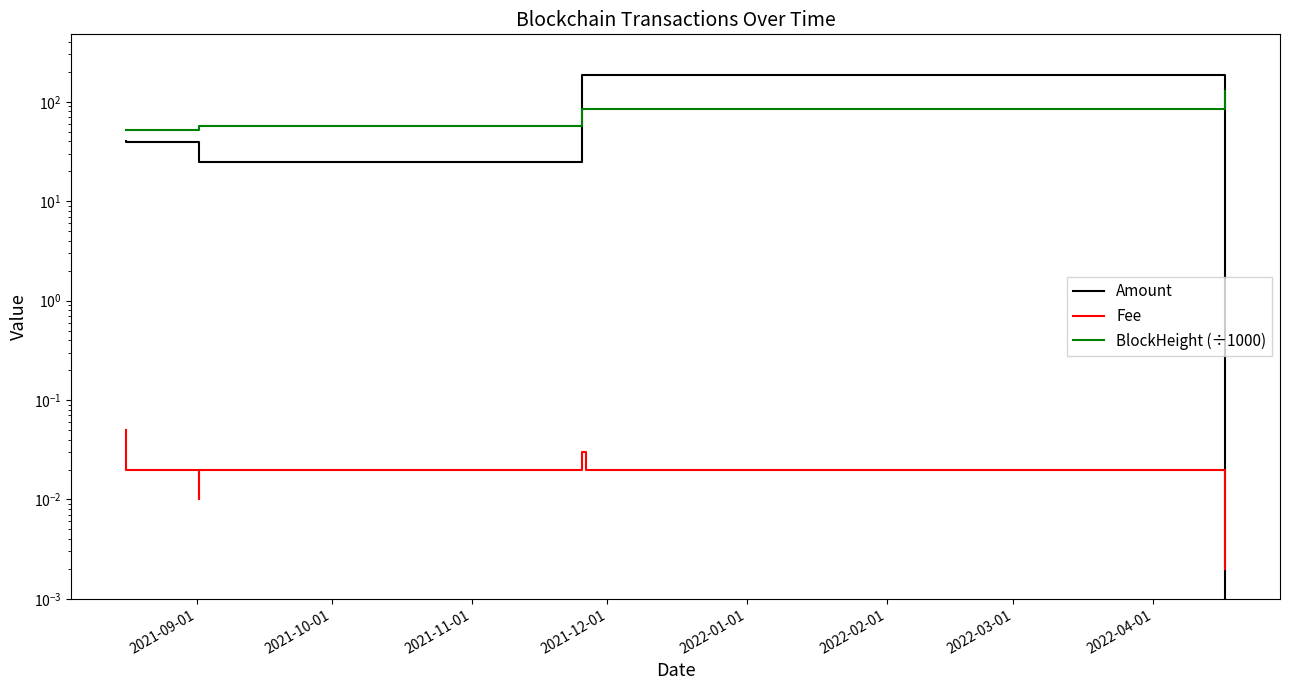

After their last crossing, which series has the higher values: Amount or Fee?

Fee